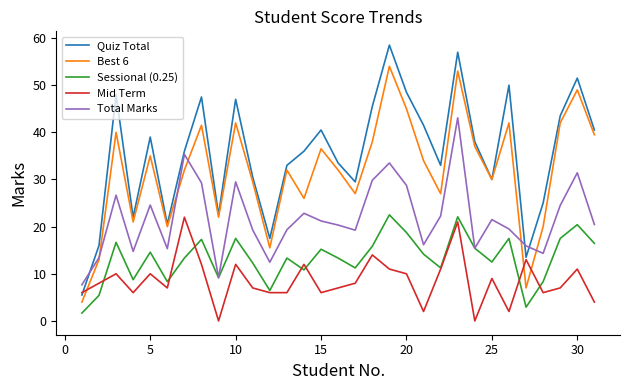

What is the lowest value of the Total Marks series?

7.7